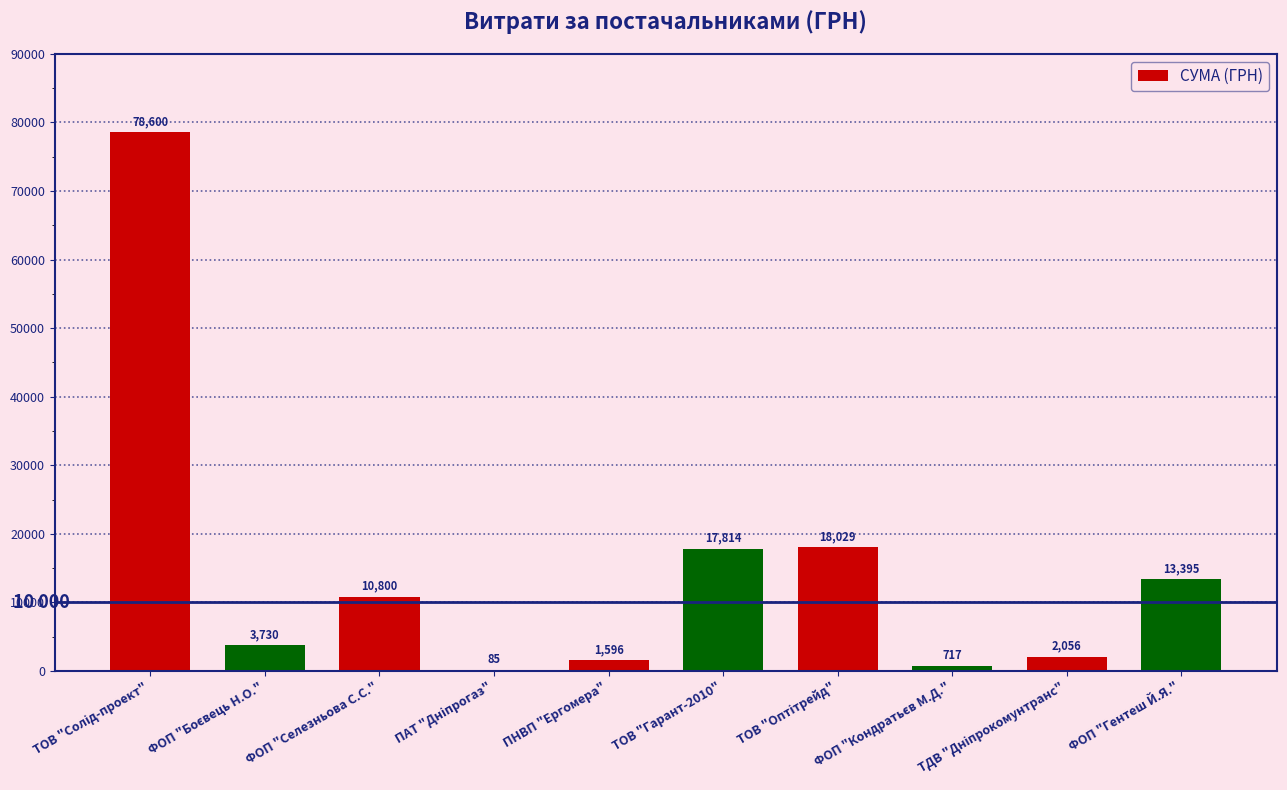

What is the maximum value shown in the chart?

78600.0